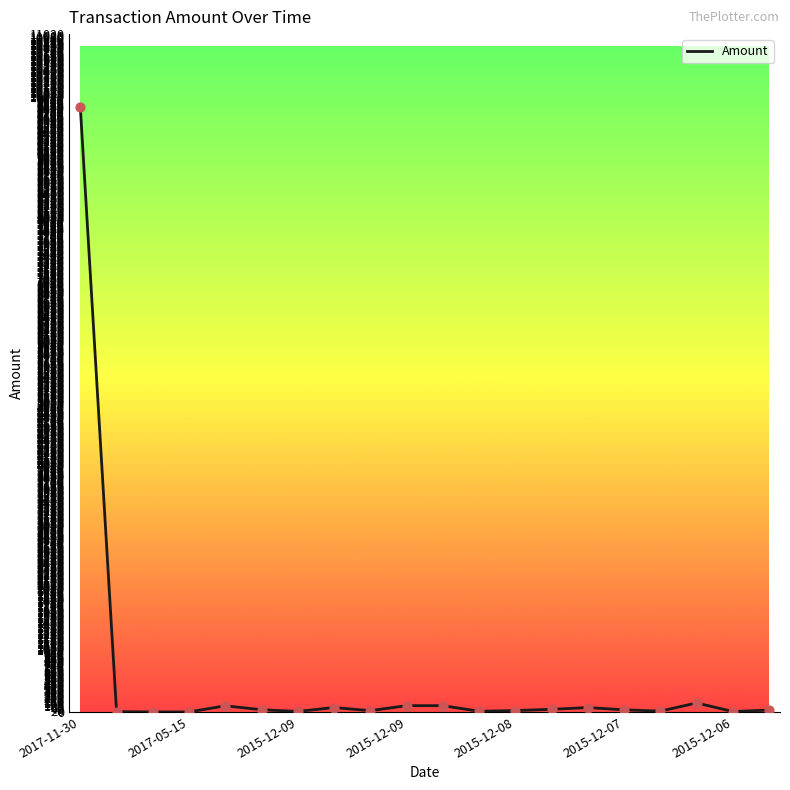

What is the maximum value shown in the chart?

9842.5